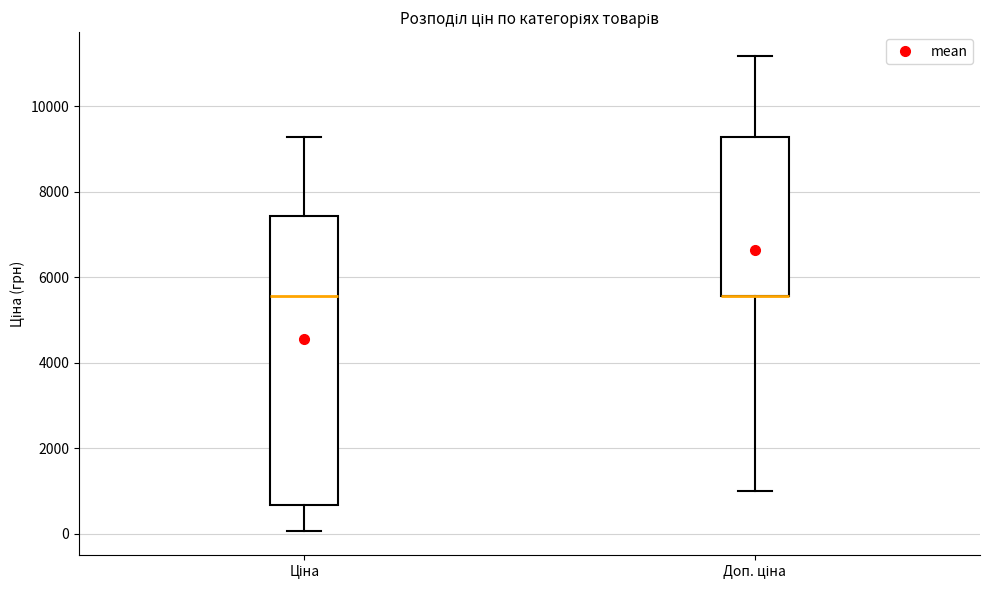

Reading left to right, read every box against the y-axis: the position of its median line, the range the box covers, and the ends of its whiskers. The values are not printed on the chart, so give them approximately, as read against the axis.

Ціна: median 5600, box 600 to 7400, whiskers 0 to 9200
Доп. ціна: median 5600 (drawn on the box's lower edge), box 5600 to 9200, whiskers 1000 to 11200